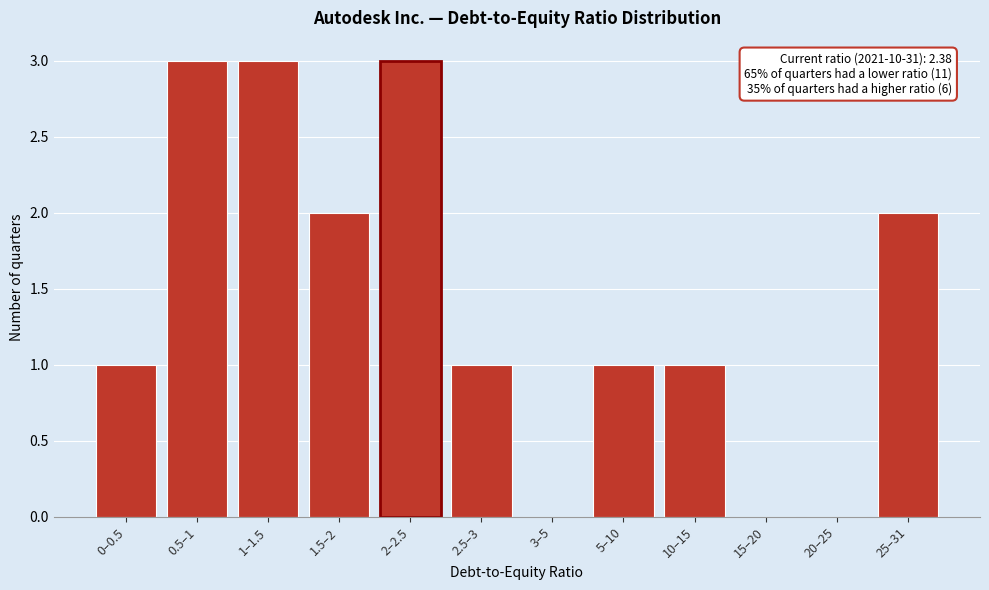

Reading right to left, transcribe all the data shown in this chart.

25–31=2	20–25=0	15–20=0	10–15=1	5–10=1	3–5=0	2.5–3=1	2–2.5=3	1.5–2=2	1–1.5=3	0.5–1=3	0–0.5=1